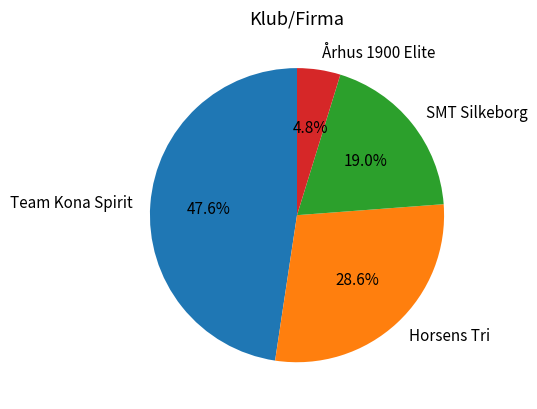

True or false: SMT Silkeborg accounts for 31% of the total.

False